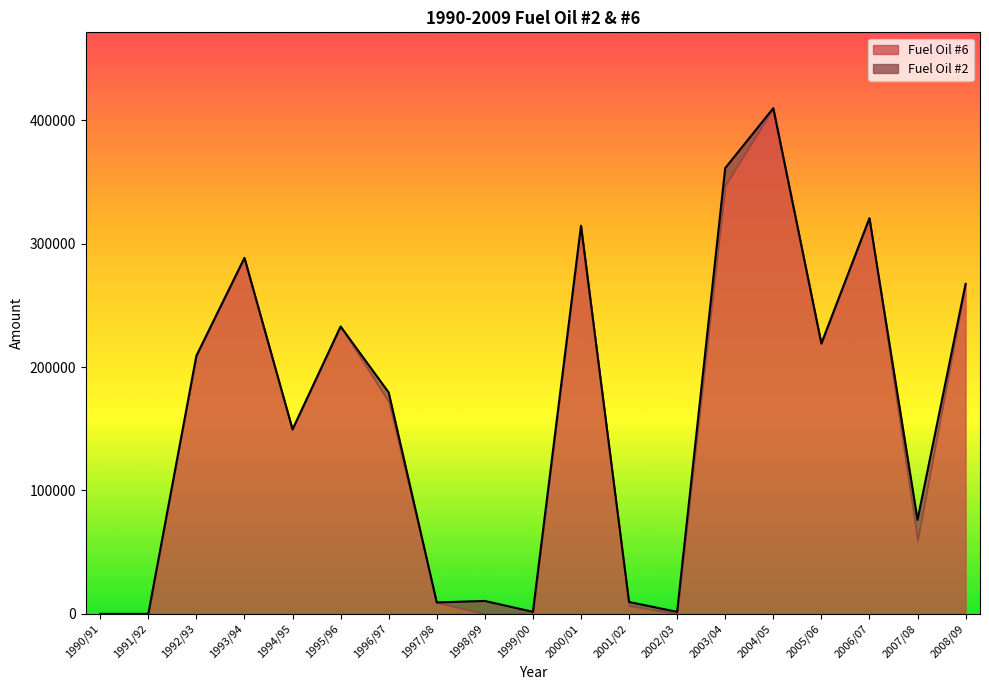

What is the sum of all values?

3060251